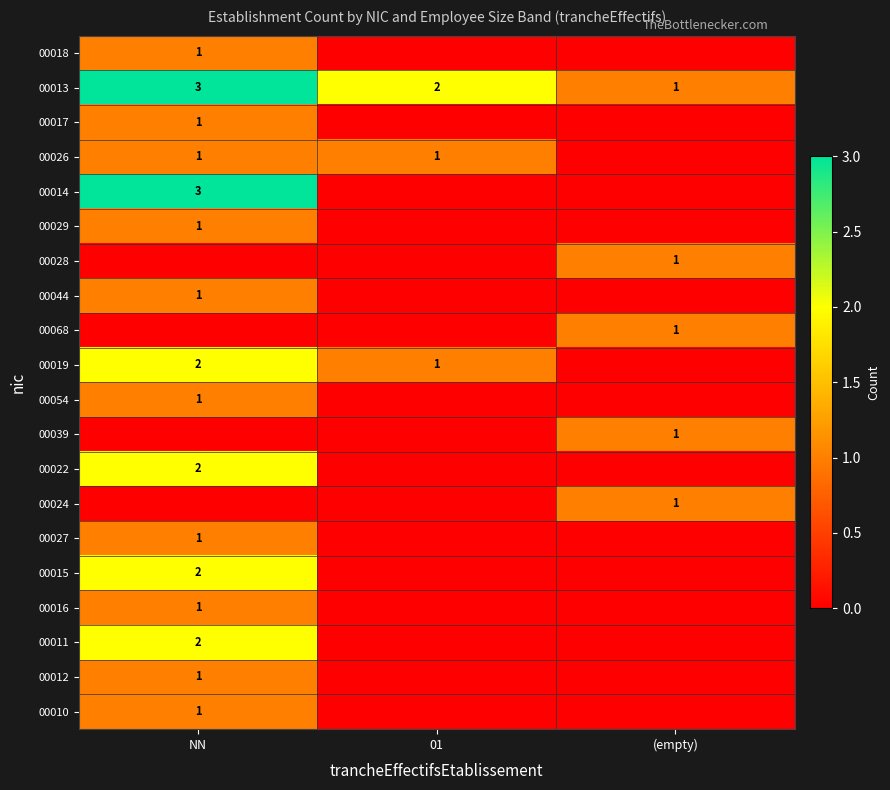

Is it true that 00018 equals 2 at NN?

False